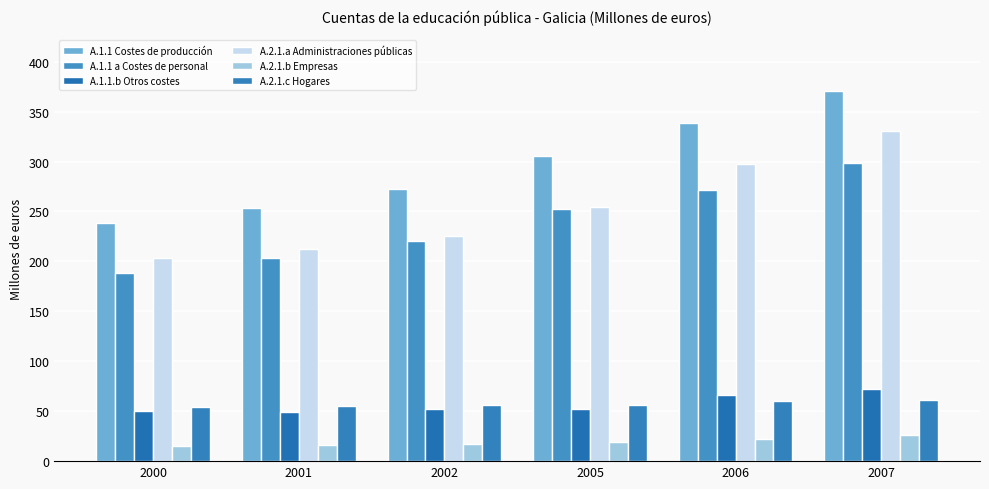

Where does the A.2.1.a Administraciones públicas series first go above 254?

2005